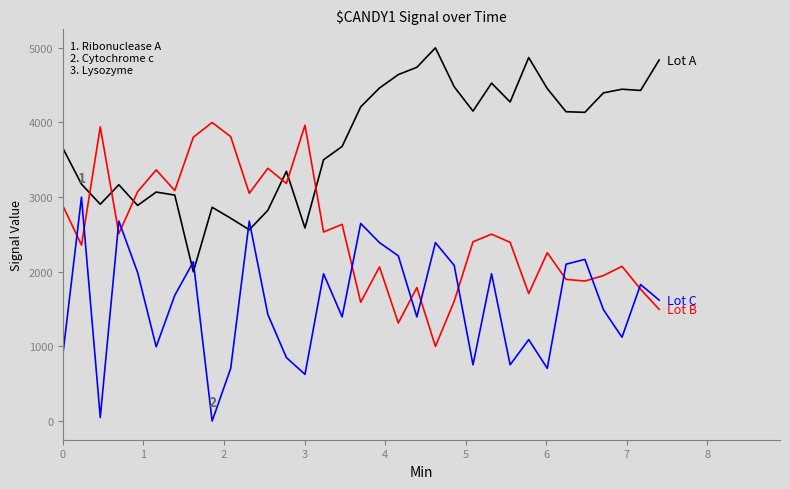

What is the maximum value shown in the chart?

5000.0